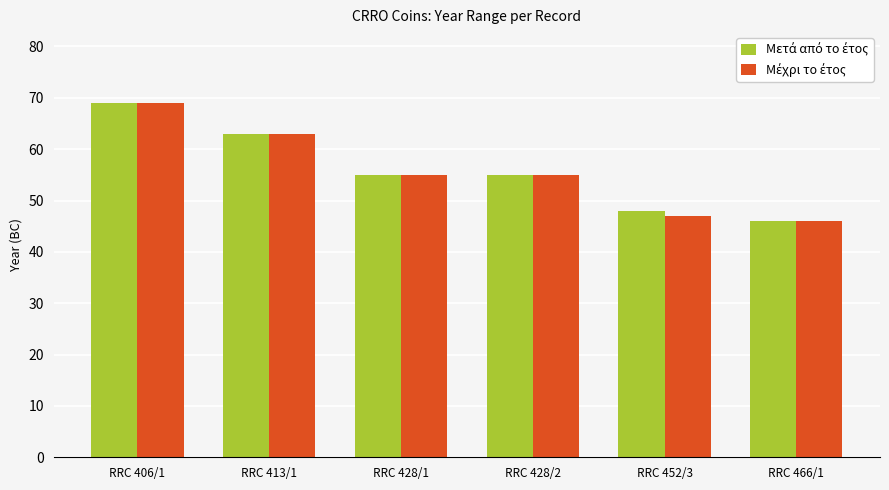

At how many categories does at least one series exceed 49?

4